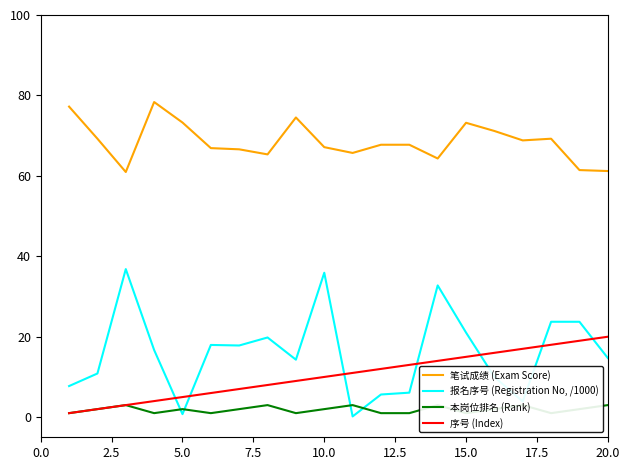

Reading right to left, list all the values displayed in this chart.

笔试成绩 (Exam Score): 61.2	61.4	69.2	68.8	71.2	73.2	64.3	67.7	67.7	65.7	67.1	74.5	65.3	66.6	66.9	73.3	78.4	61.0	69.2	77.2
报名序号 (Registration No, /1000): 14.7	23.7	23.7	3.9	10.0	21.0	32.8	6.1	5.6	0.2	35.9	14.3	19.8	17.8	18.0	0.8	16.7	36.8	10.9	7.7
本岗位排名 (Rank): 3.0	2.0	1.0	3.0	2.0	1.0	3.0	1.0	1.0	3.0	2.0	1.0	3.0	2.0	1.0	2.0	1.0	3.0	2.0	1.0
序号 (Index): 20.0	19.0	18.0	17.0	16.0	15.0	14.0	13.0	12.0	11.0	10.0	9.0	8.0	7.0	6.0	5.0	4.0	3.0	2.0	1.0